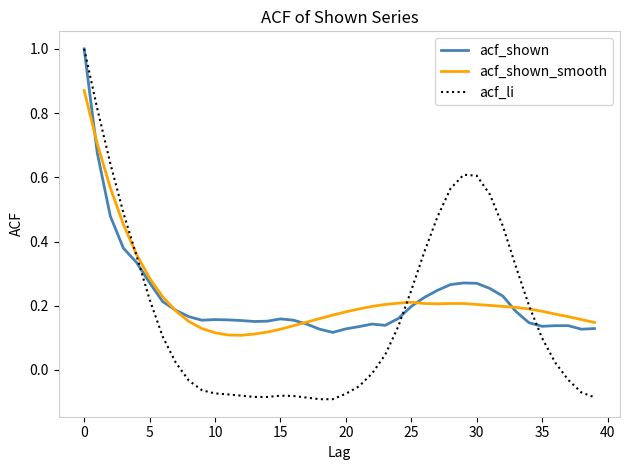

Which series has the largest range (max minus min)?

acf_li